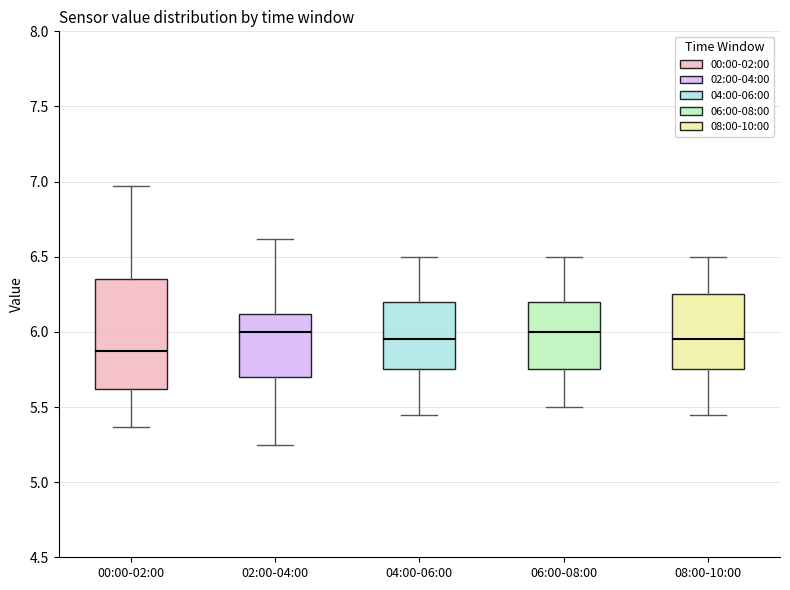

Which box has the lowest median line?

00:00-02:00